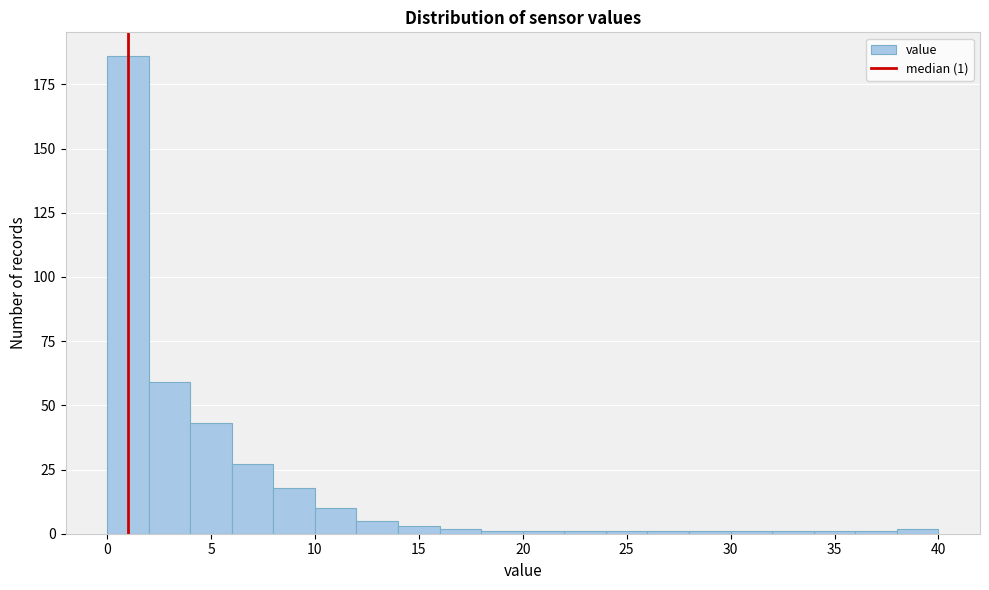

Over which range of the x-axis is the bar tallest?

0 to 2